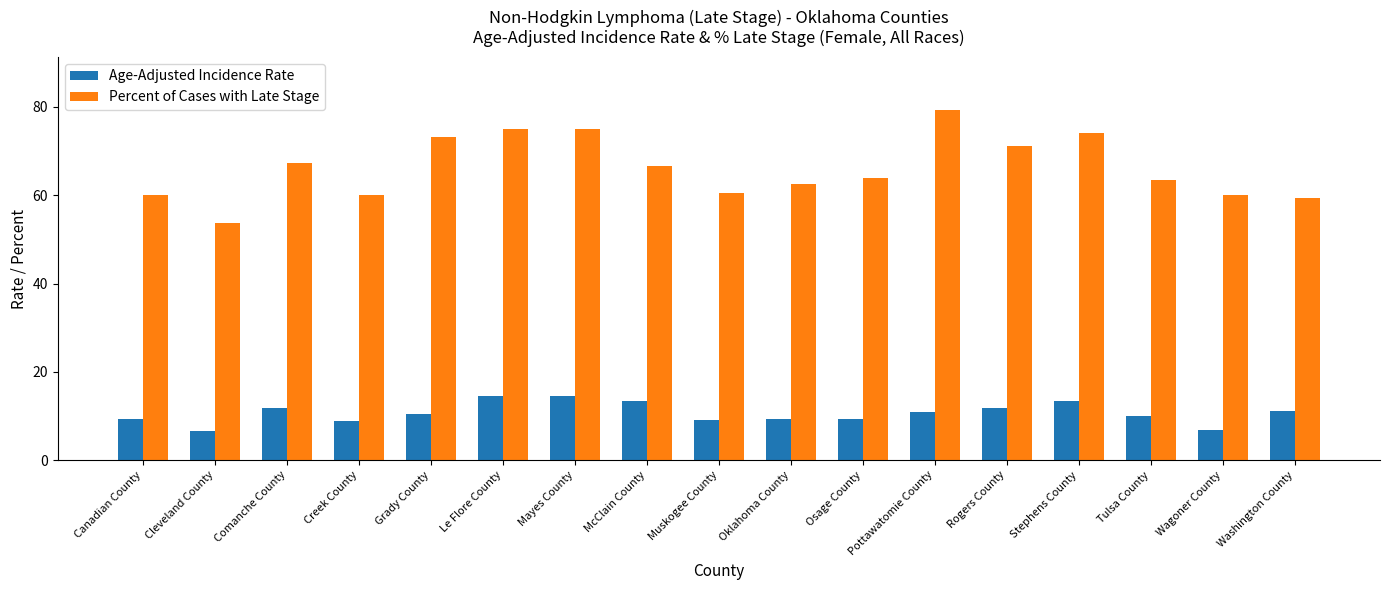

List the series in order of their peak value, highest first.

Percent of Cases with Late Stage, Age-Adjusted Incidence Rate